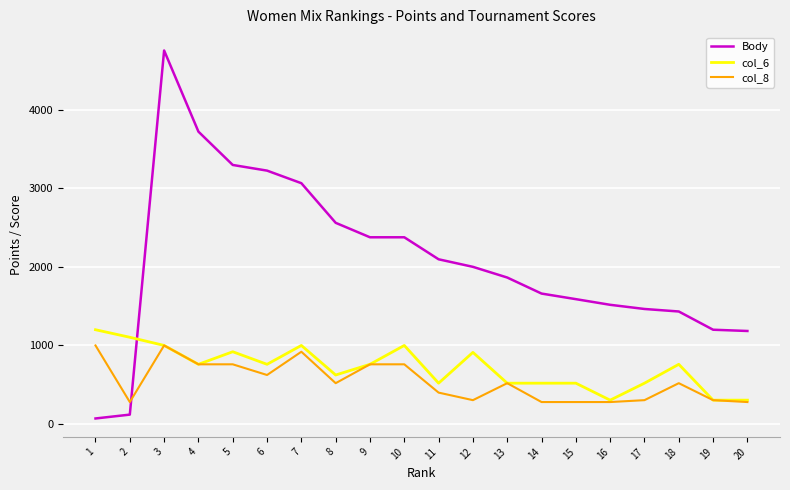

What is the total value across all series at 17?

2288